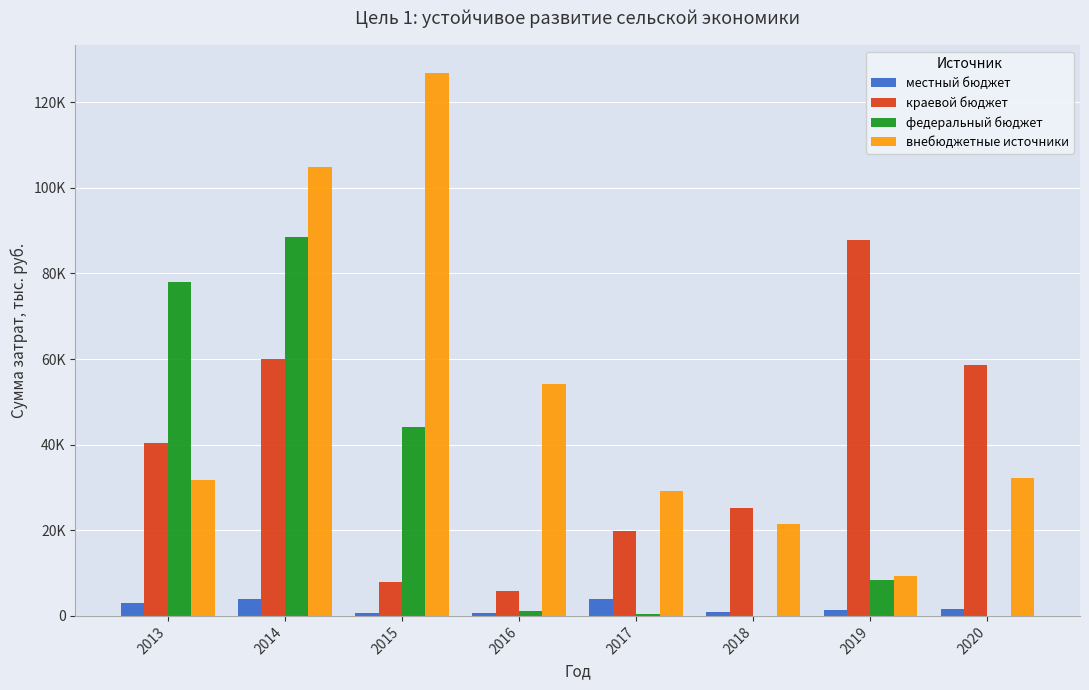

What are all the series names shown in the legend?

местный бюджет, краевой бюджет, федеральный бюджет, внебюджетные источники